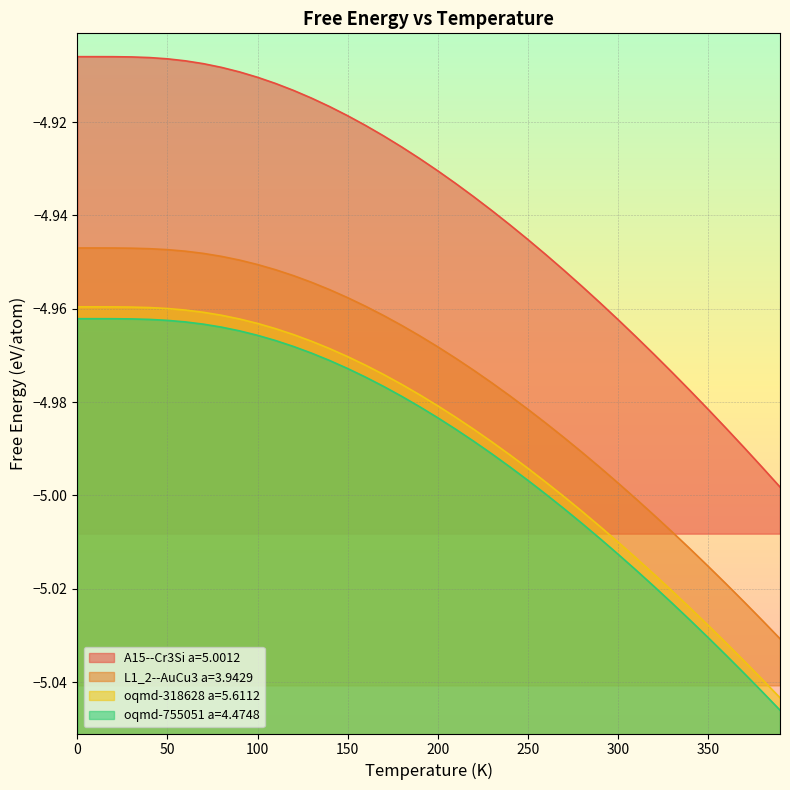

What is the approximate value of A15--Cr3Si a=5.0012 at 290.0?

-5.0